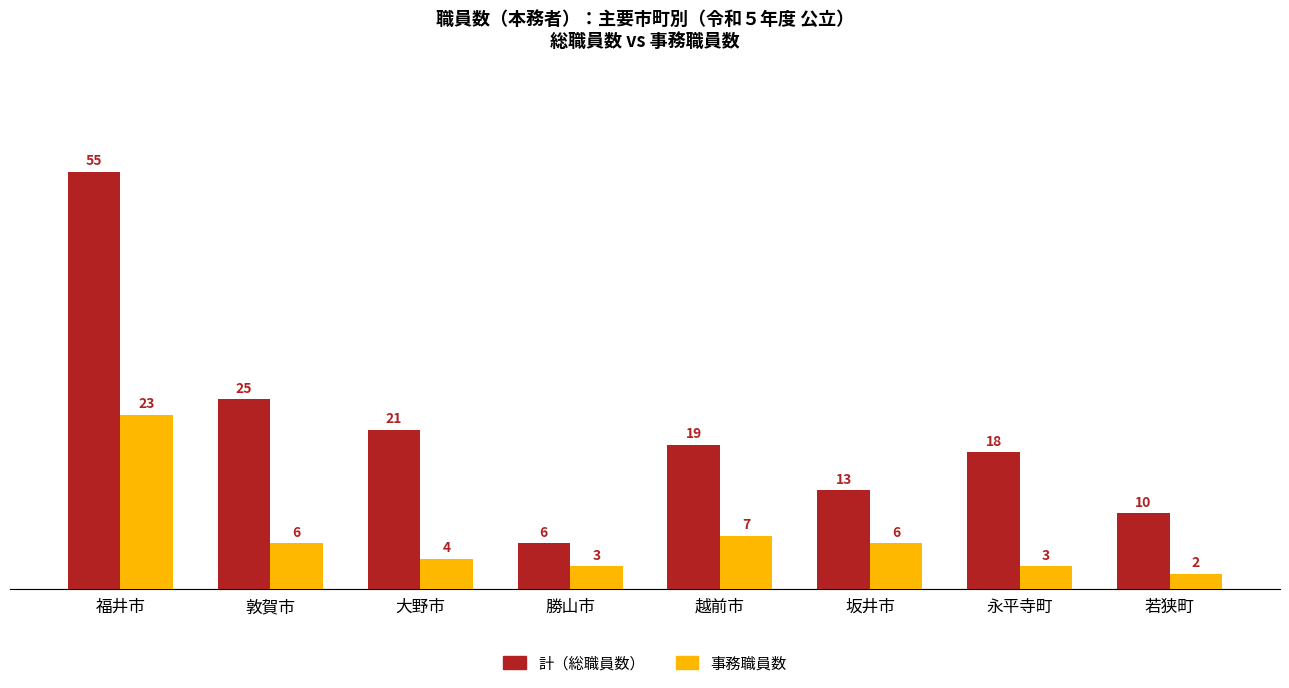

How many distinct data groups are displayed?

2